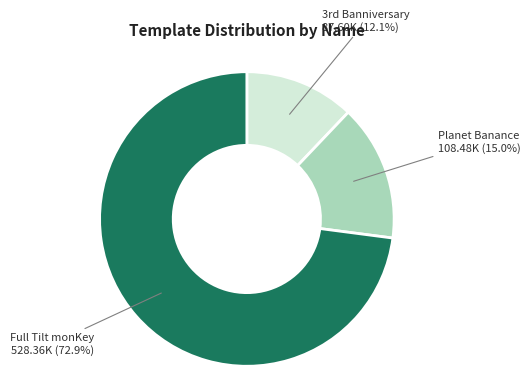

True or false: Planet Banance accounts for 15% of the total.

True